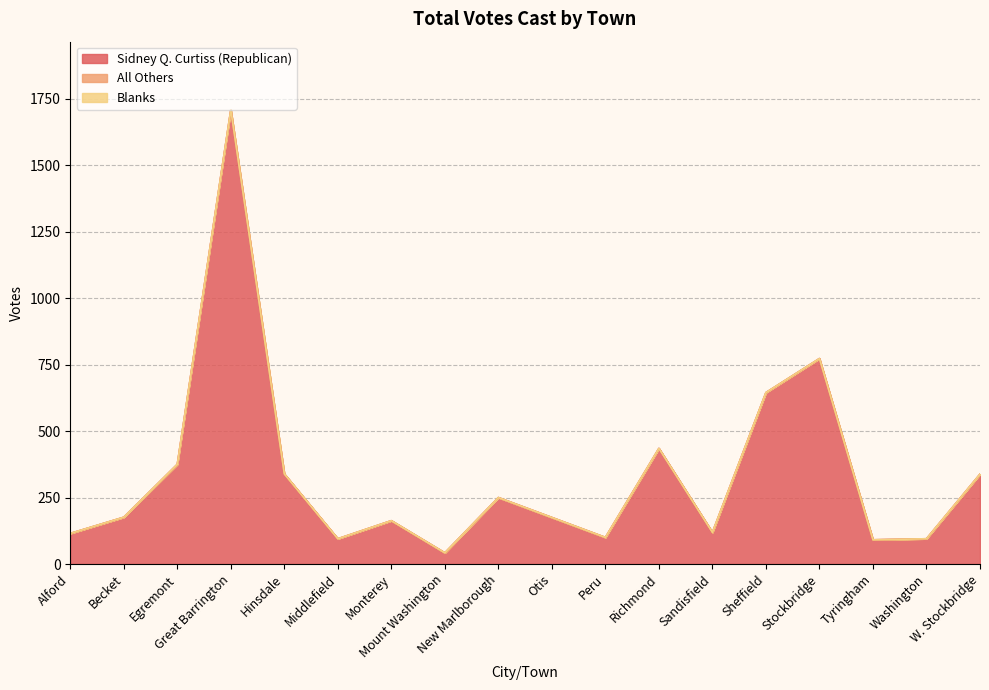

How many lines are shown in the chart?

3